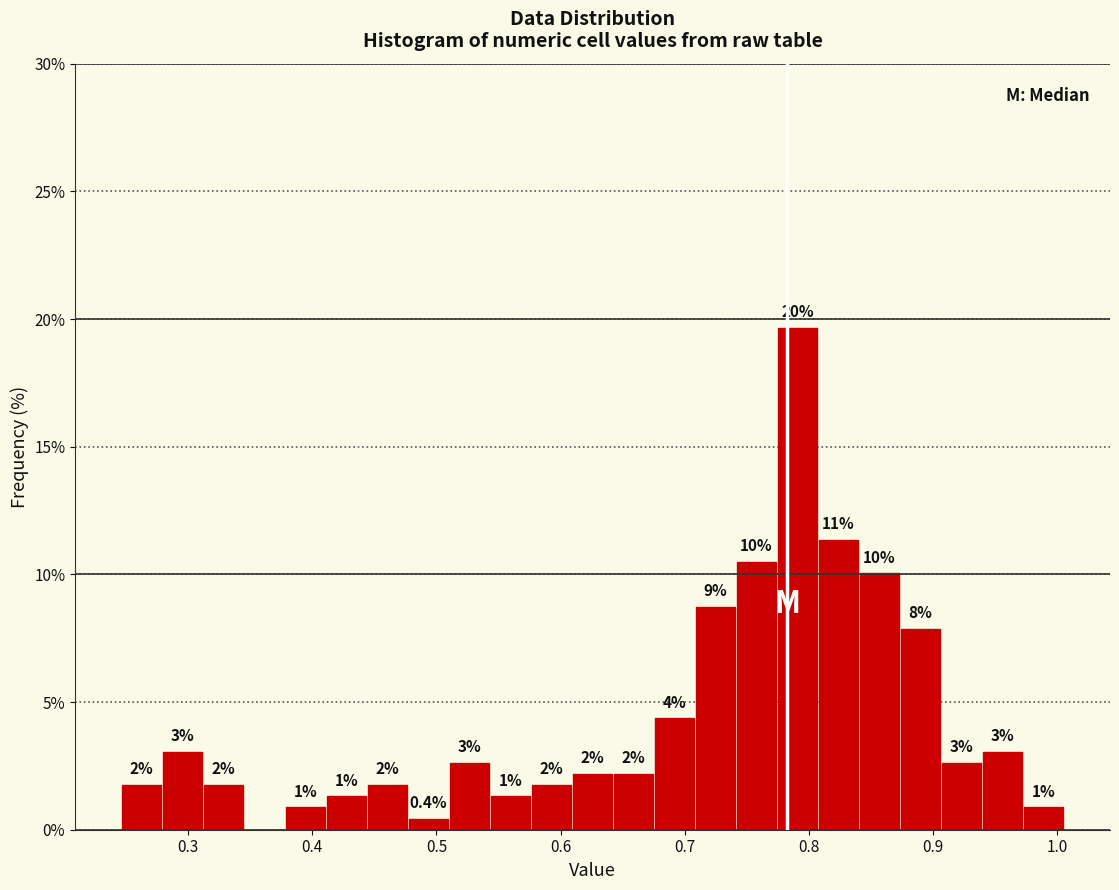

Read against the x-axis, roughly where is the centre of the tallest bar?

0.79